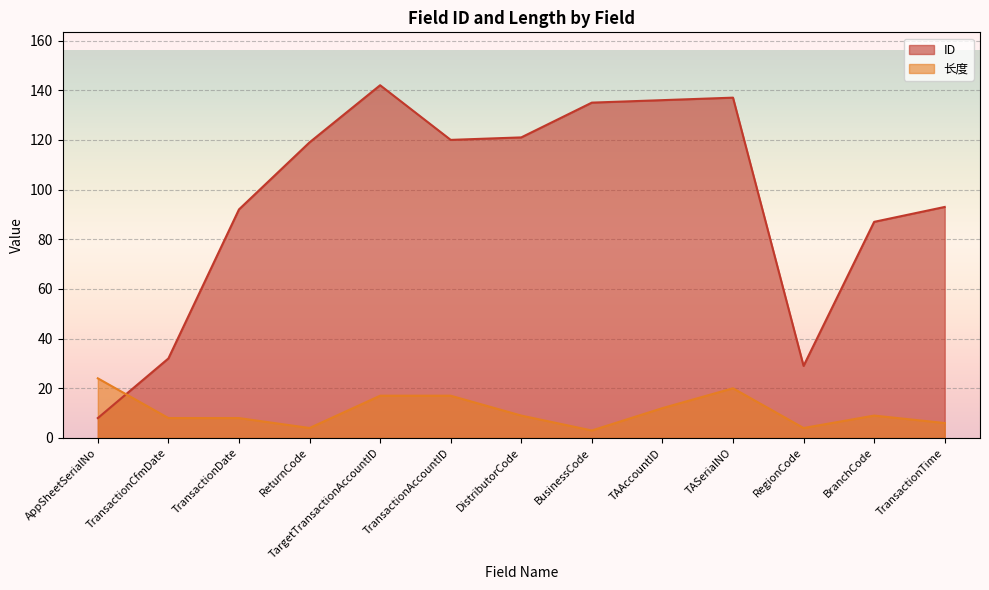

What is the sum of the ID values at TransactionDate and TAAccountID?

228